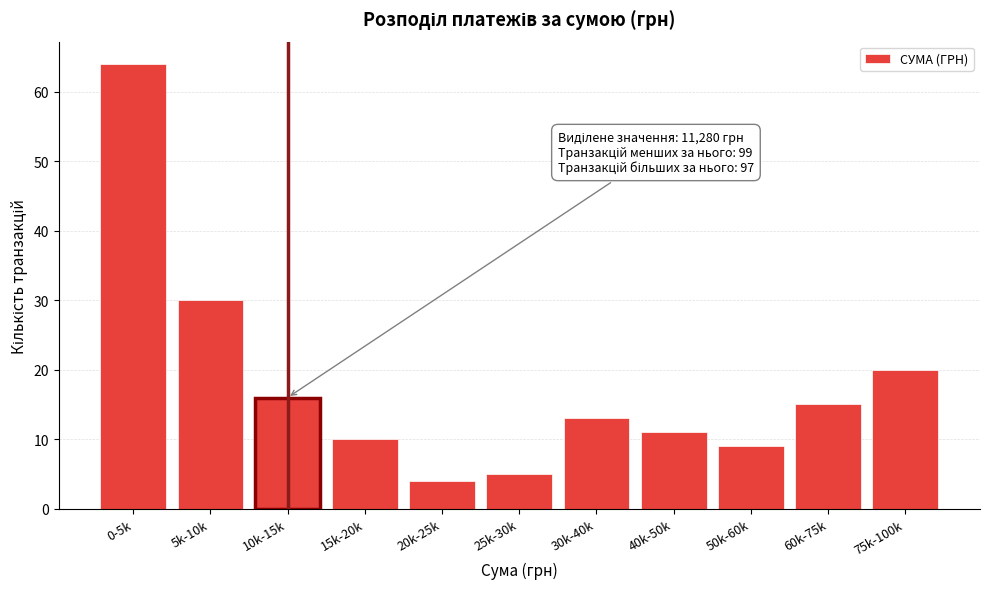

Reading right to left, list all the values displayed in this chart.

75k-100k=20	60k-75k=15	50k-60k=9	40k-50k=11	30k-40k=13	25k-30k=5	20k-25k=4	15k-20k=10	10k-15k=16	5k-10k=30	0-5k=64